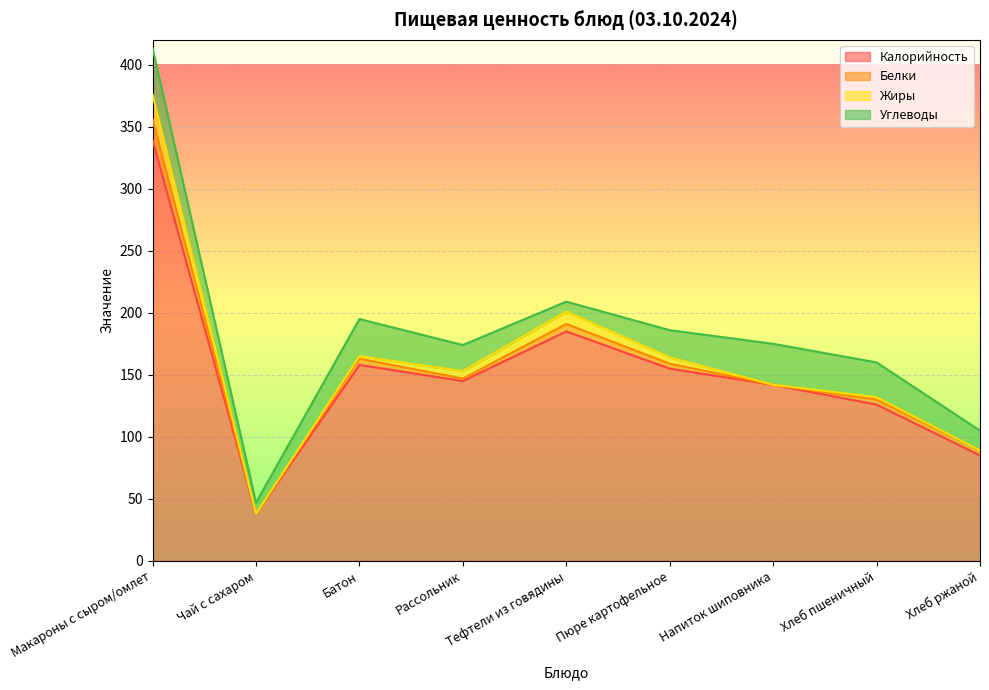

Rank the series by their maximum value, from highest to lowest.

Калорийность, Углеводы, Жиры, Белки